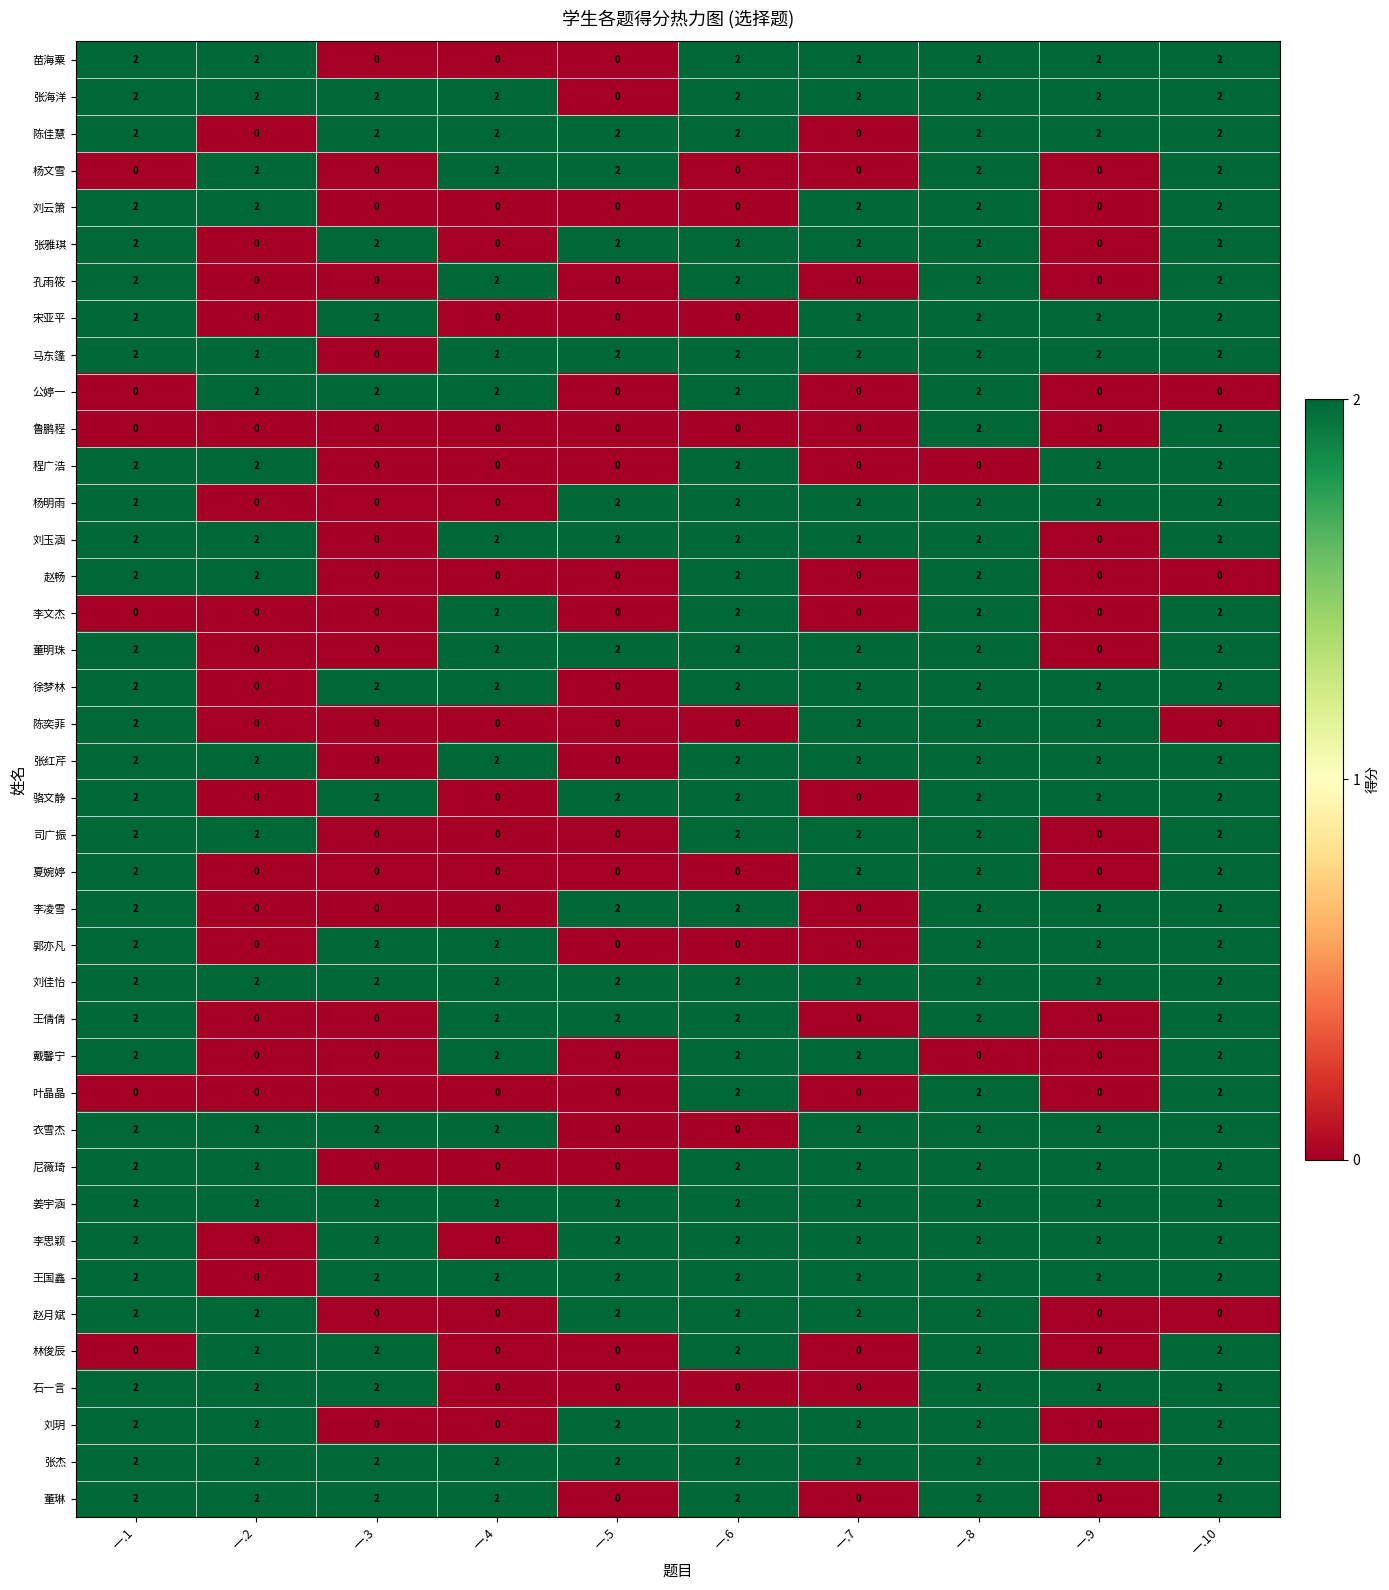

The value of 陈奕菲 at 一.9 is 0. True or false?

False